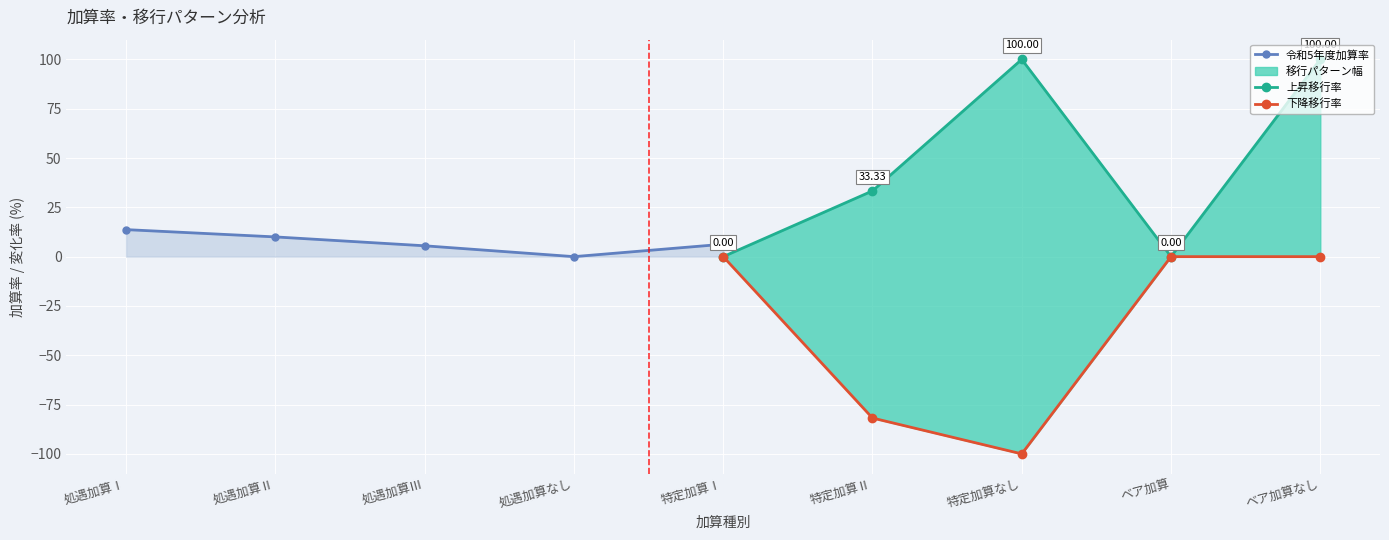

Rank the series by their average value, from highest to lowest.

上昇移行率, 令和5年度加算率, 下降移行率